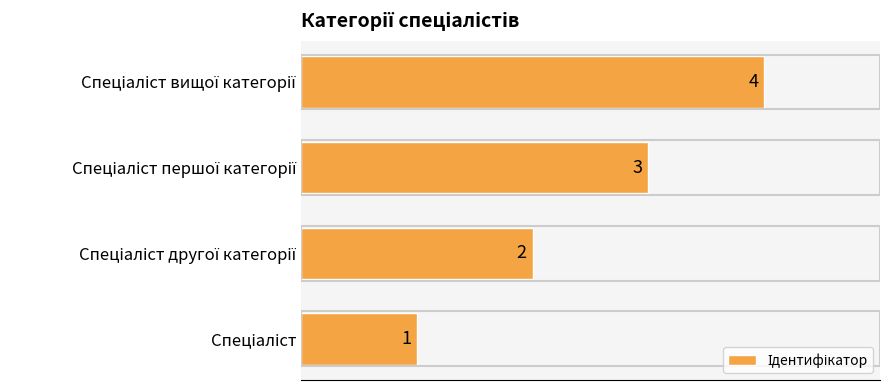

What is the maximum value shown in the chart?

4